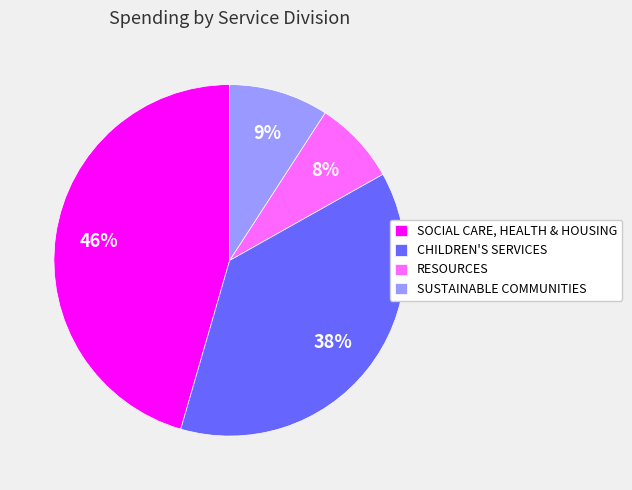

To the nearest percent, what is the average slice percentage?

25%